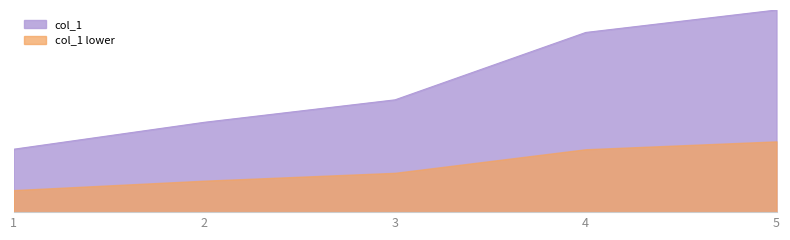

Reading right to left, what are all the values shown in this chart?

5=9000	4=8000	3=5000	2=4000	1=2800